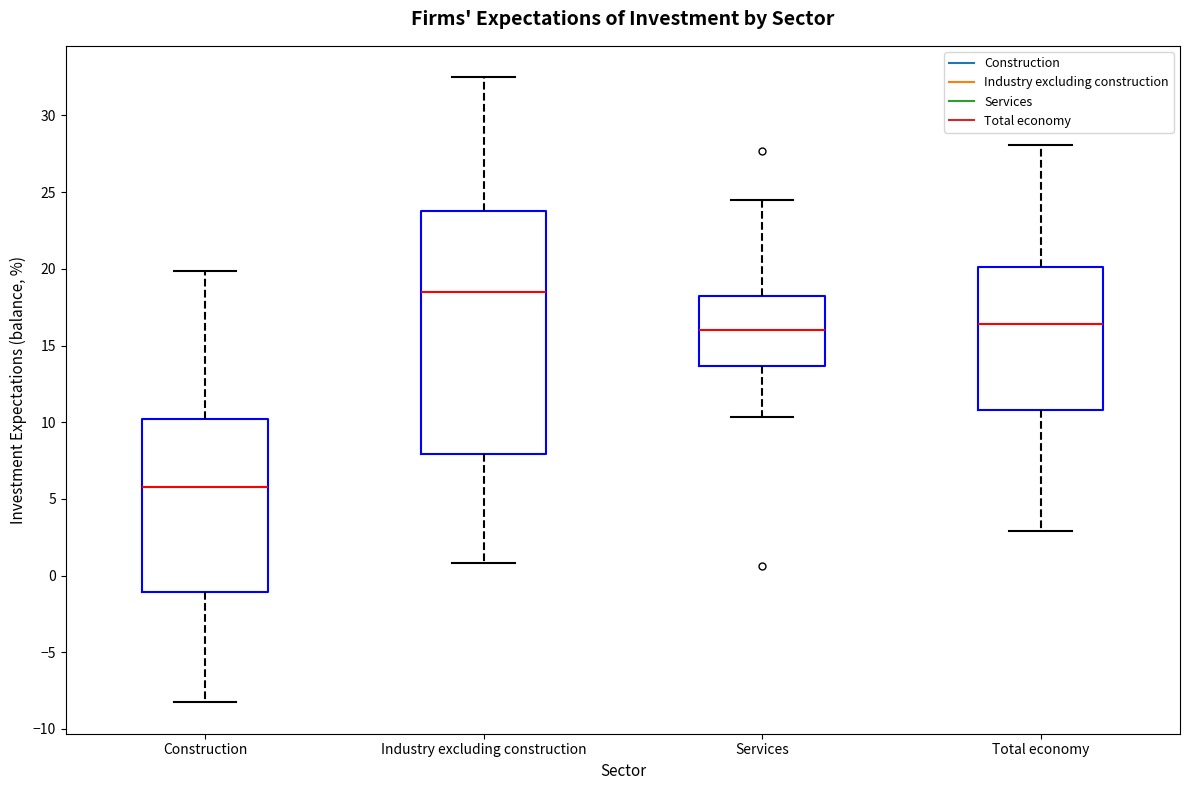

Reading left to right, read every box against the y-axis: the position of its median line, the range the box covers, and the ends of its whiskers. The values are not printed on the chart, so give them approximately, as read against the axis.

Construction: median 6.0, box -1.0 to 10.0, whiskers -8.5 to 20.0
Industry excluding construction: median 18.5, box 8.0 to 24.0, whiskers 1.0 to 32.5
Services: median 16.0, box 13.5 to 18.0, whiskers 10.5 to 24.5
Total economy: median 16.5, box 11.0 to 20.0, whiskers 3.0 to 28.0